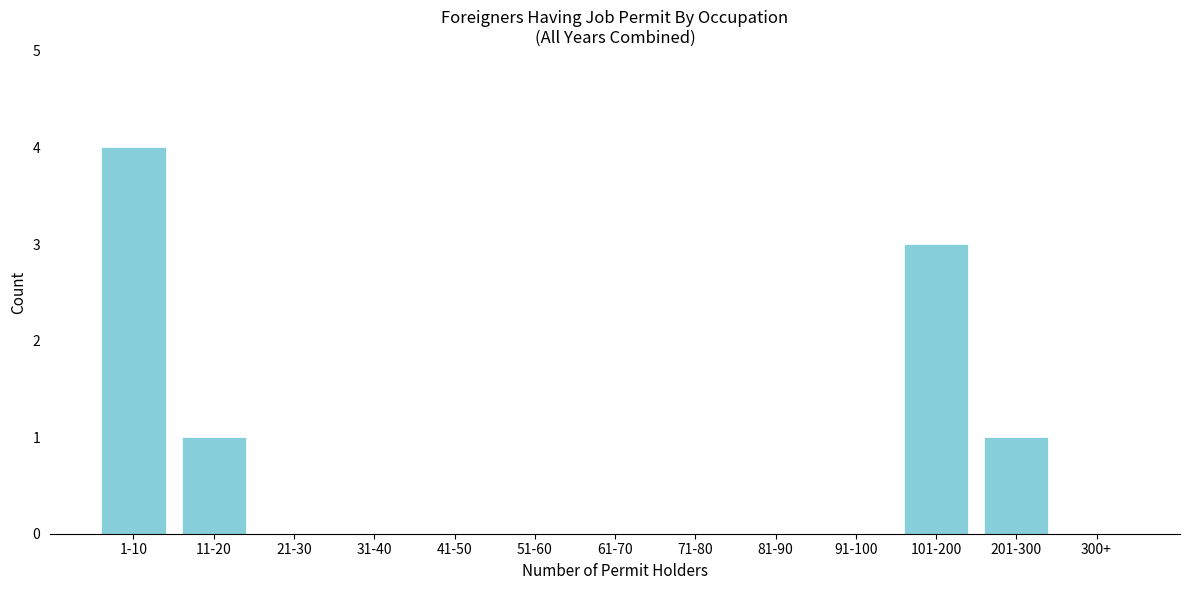

Reading left to right, extract all data points from this chart.

1-10=4	11-20=1	21-30=0	31-40=0	41-50=0	51-60=0	61-70=0	71-80=0	81-90=0	91-100=0	101-200=3	201-300=1	300+=0